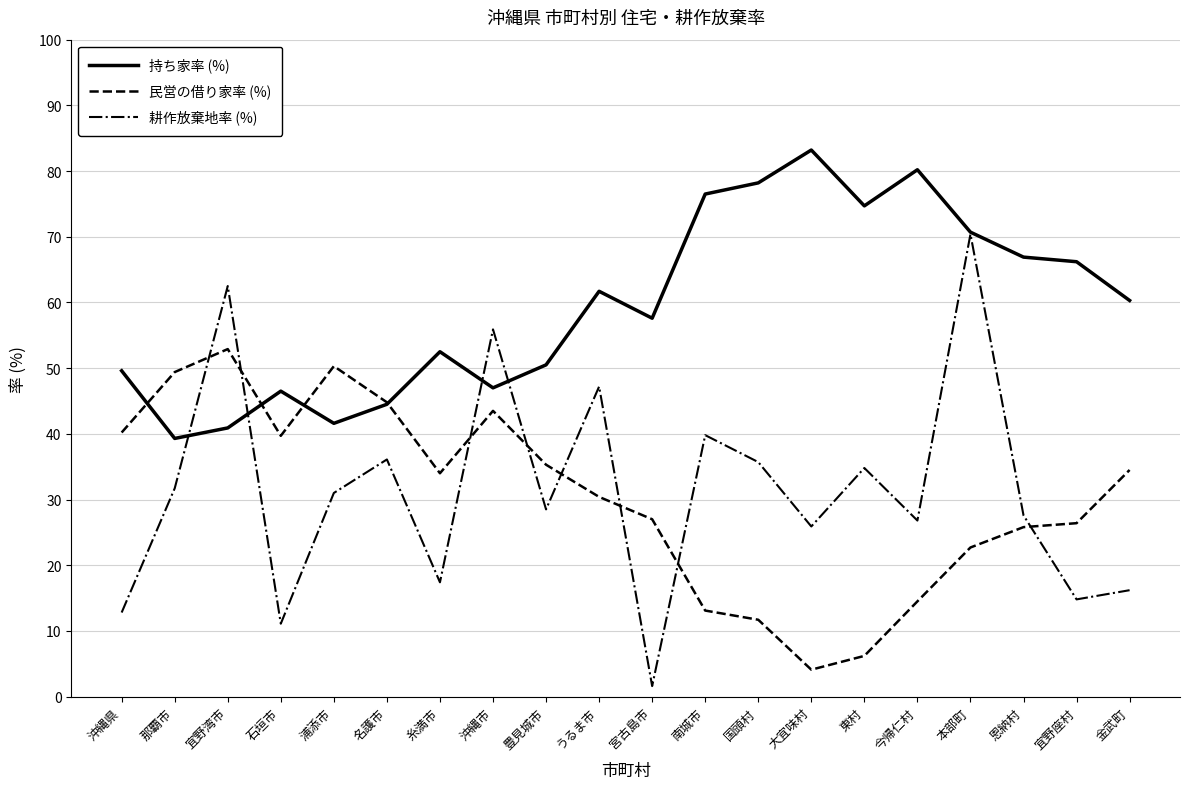

At which category is the sum across all series the highest?

本部町